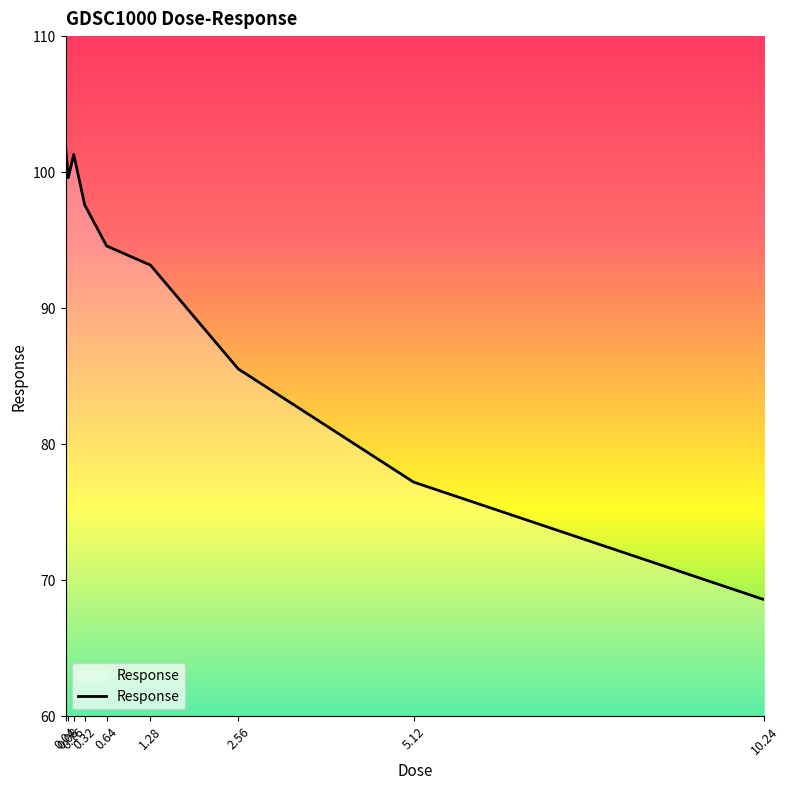

What is the minimum value shown in the chart?

68.6